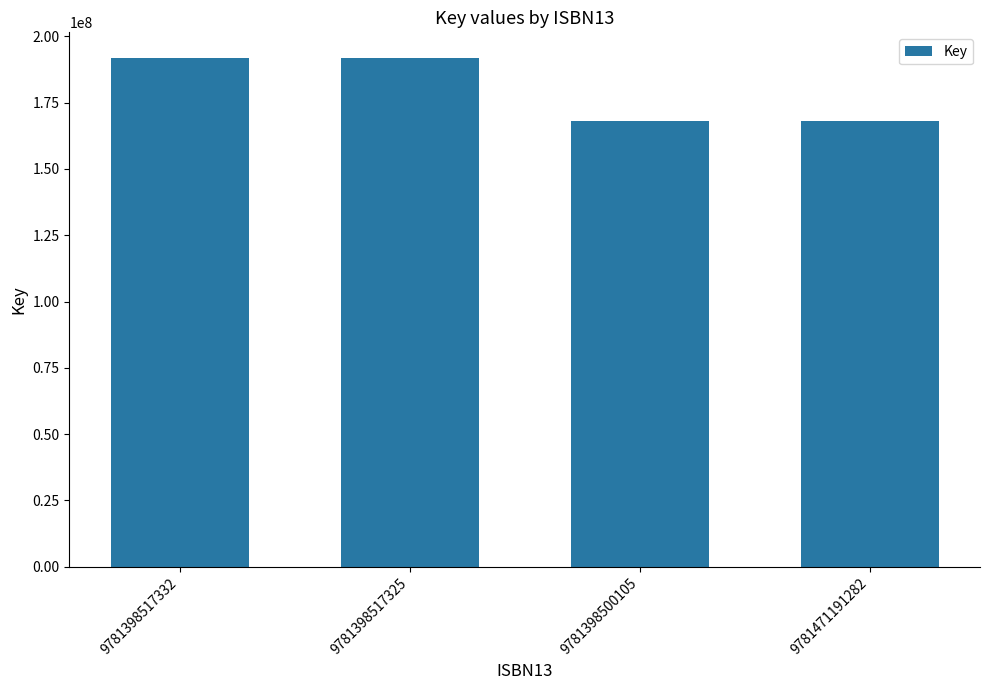

Between 9781471191282 and 9781398517325, which is larger?

9781398517325